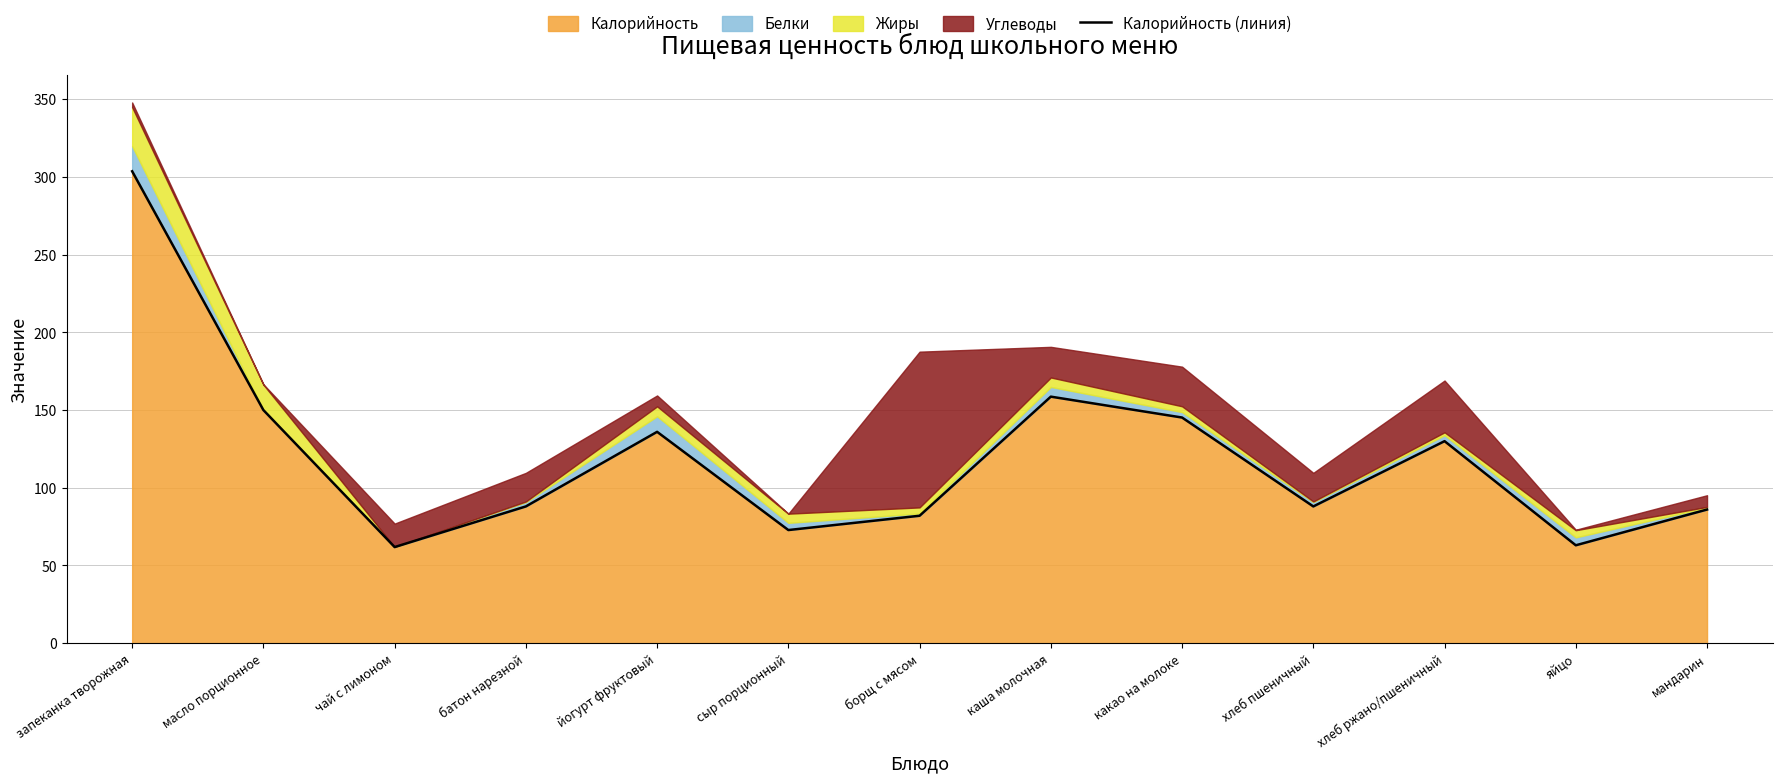

List the labels in order of value, smallest first.

чай с лимоном, яйцо, сыр порционный, борщ с мясом, мандарин, батон нарезной, хлеб пшеничный, хлеб ржано/пшеничный, йогурт фруктовый, какао на молоке, масло порционное, каша молочная, запеканка творожная